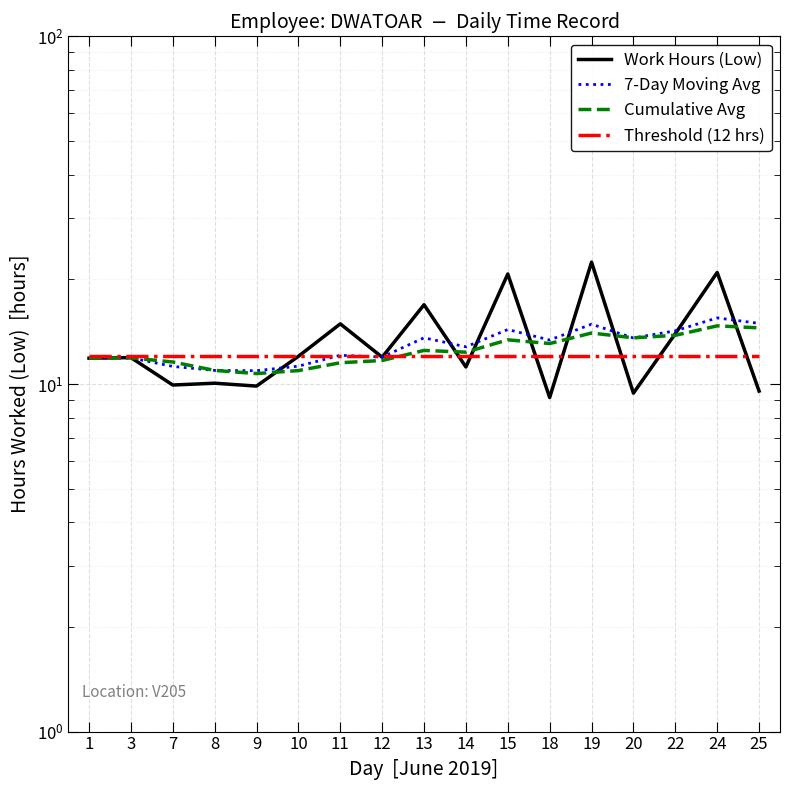

What is the sum of all 7-Day Moving Avg values?

219.3